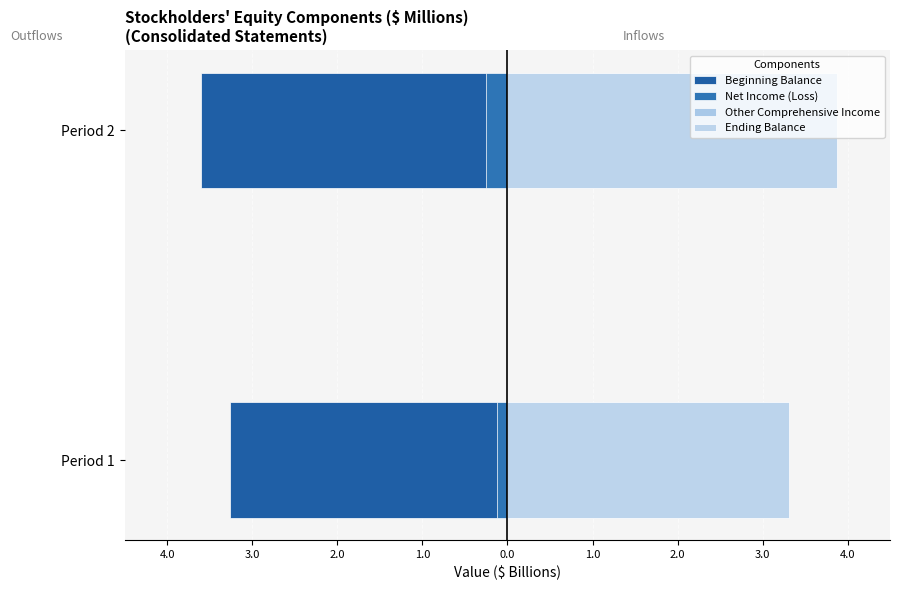

Reading left to right, what are all the values shown in this chart?

Beginning Balance: -3.3	-3.6
Net Income (Loss): -0.1	-0.2
Other Comprehensive Income: 0.1	0.0
Ending Balance: 3.3	3.9